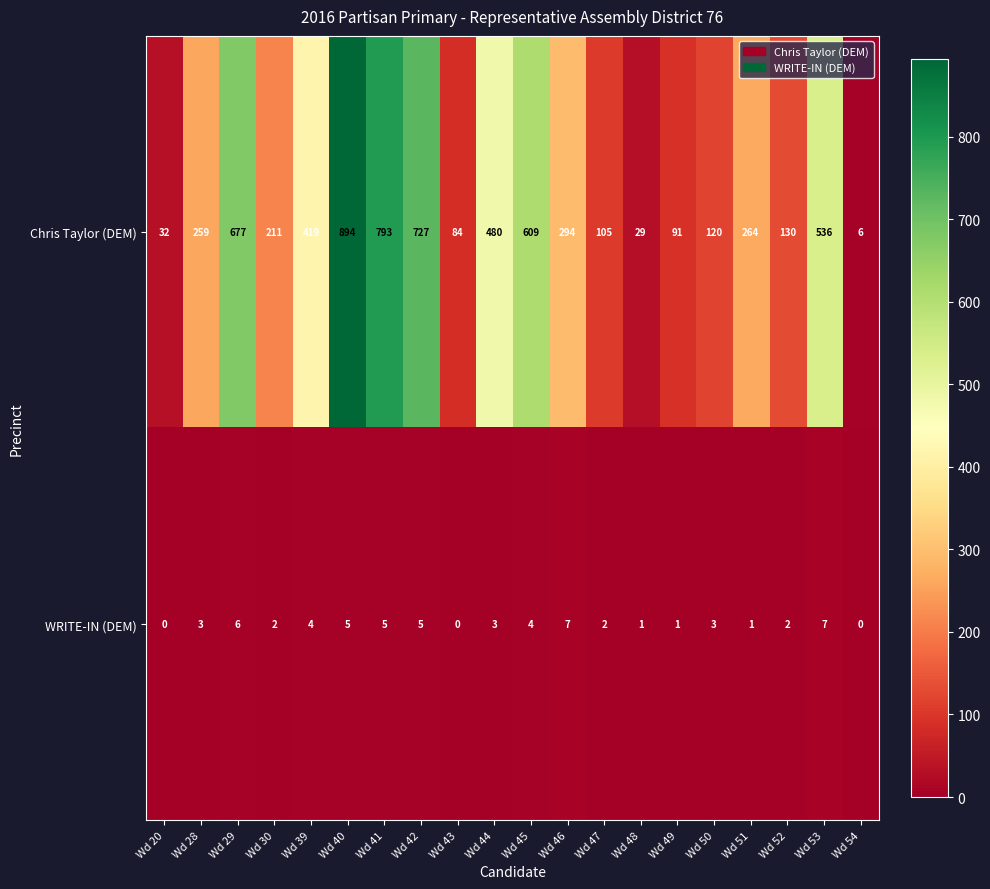

Count the number of categories in the chart.

20